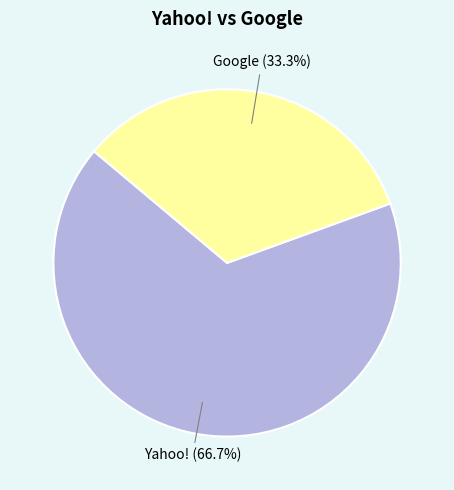

Between Google and Yahoo!, which is larger?

Yahoo!